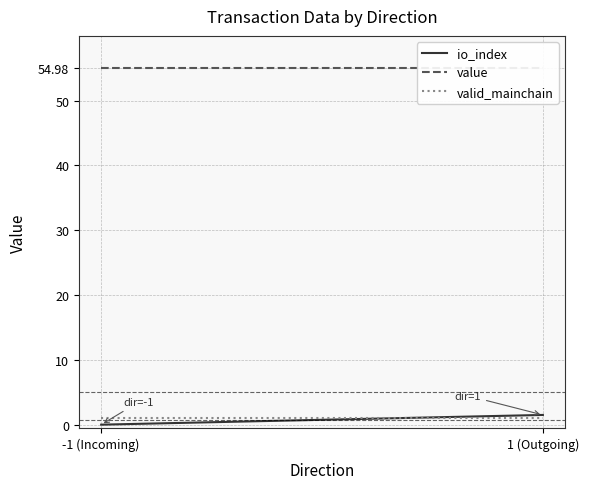

The value of value at -1 (Incoming) is 12.1. True or false?

False